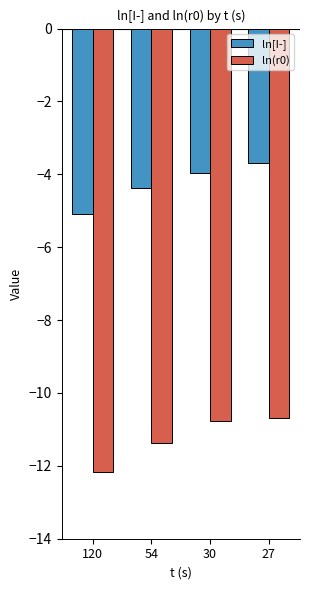

The value of ln(r0) at 30 is -16.6. True or false?

False